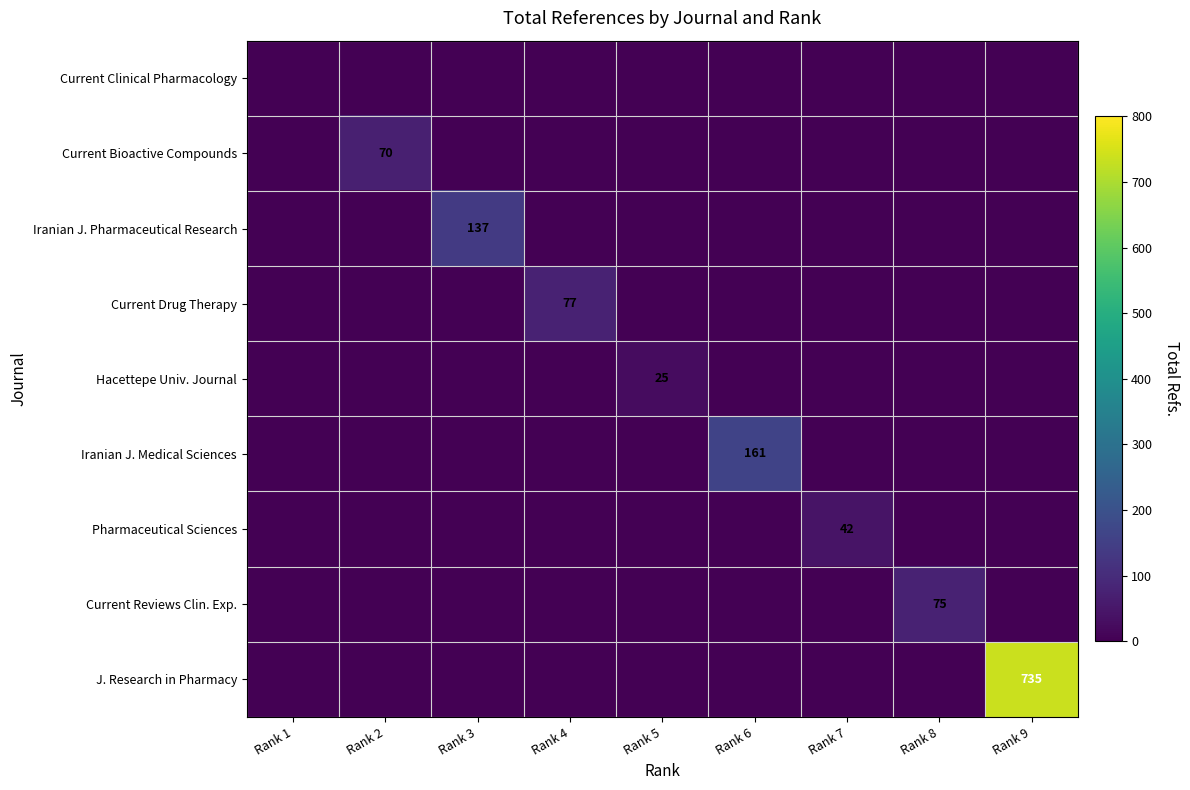

How many categories are shown in the chart?

9